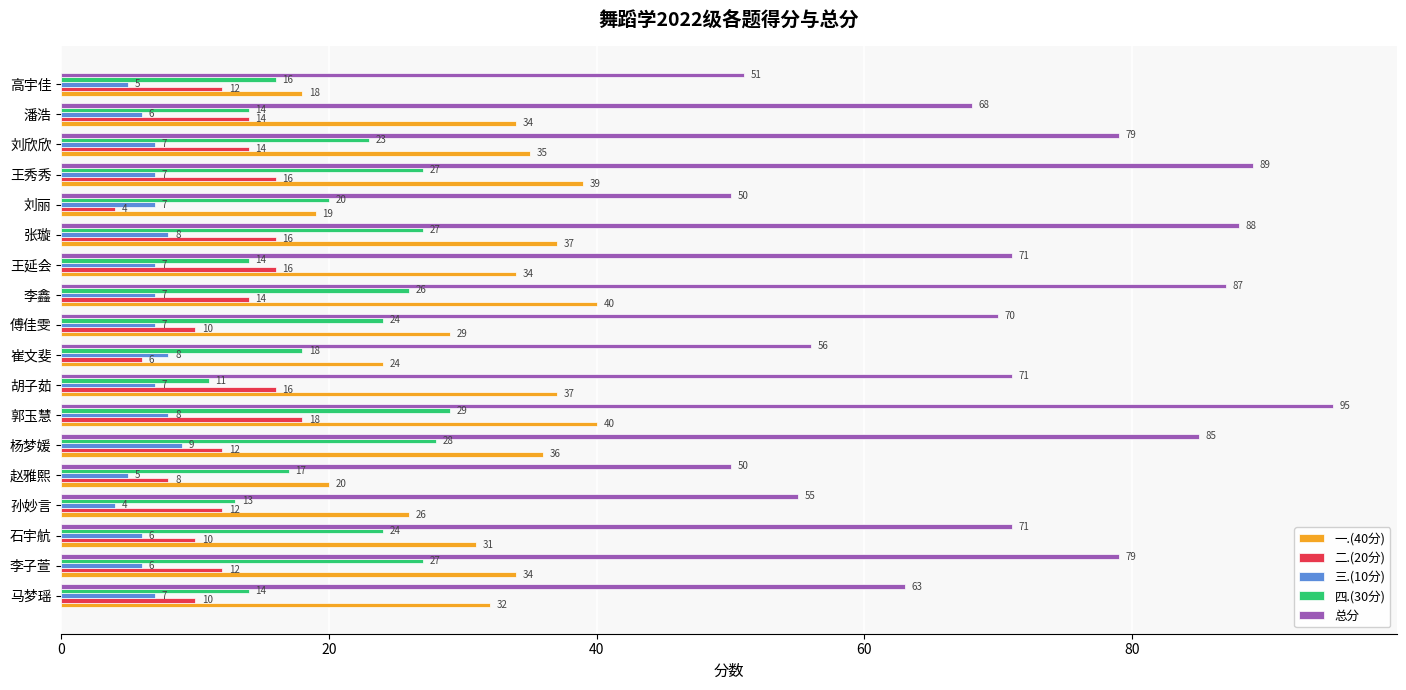

What is the difference between the second highest and second lowest values in the 四.(30分) series?

15